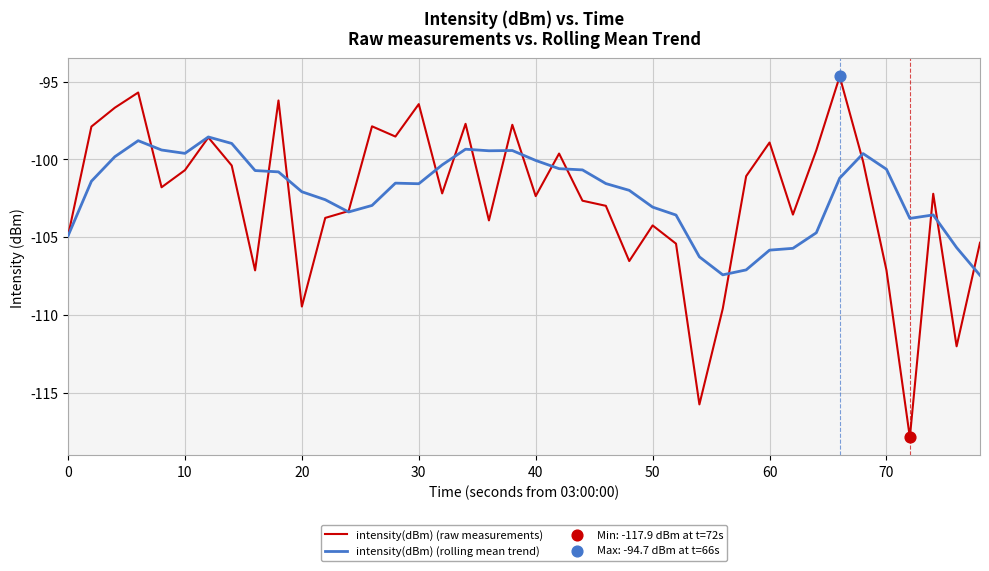

What is the minimum value shown in the chart?

-117.9